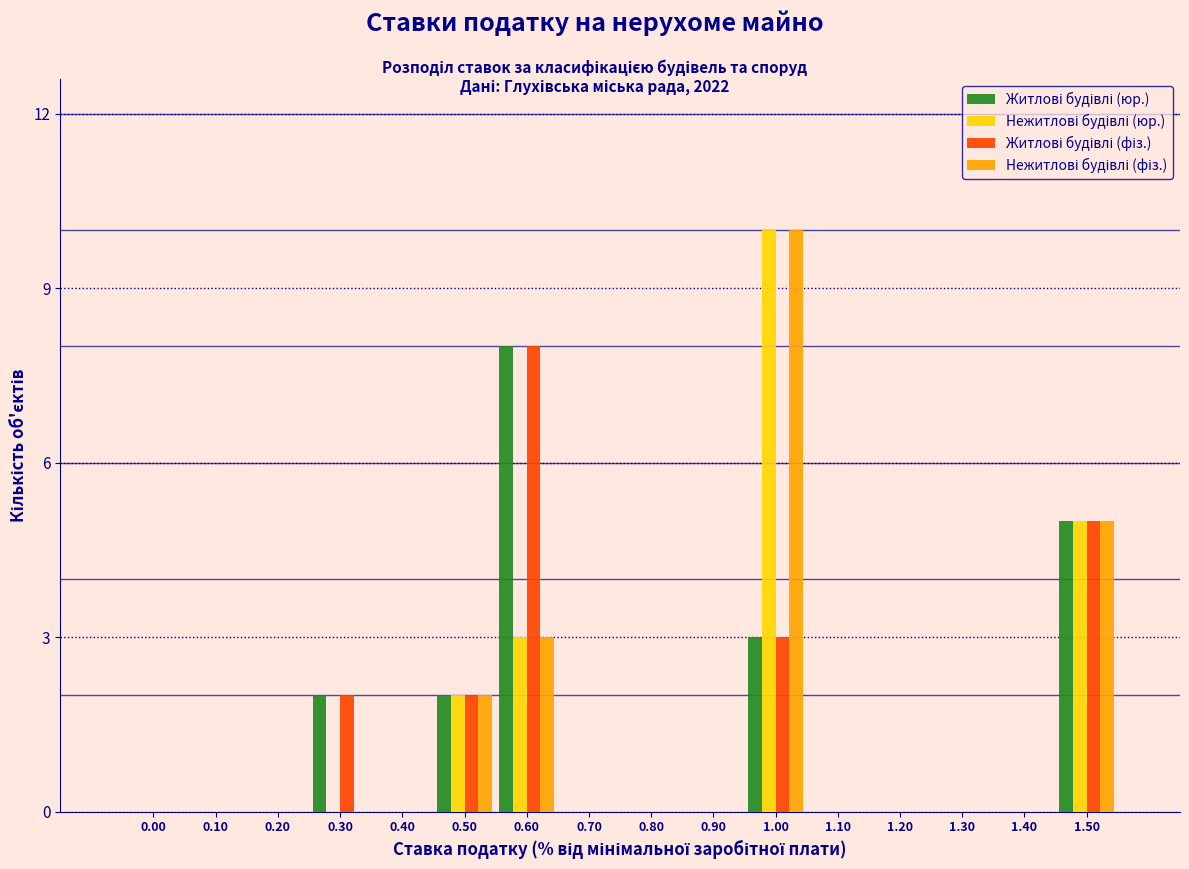

What is the total value across all series at 0.60?

22